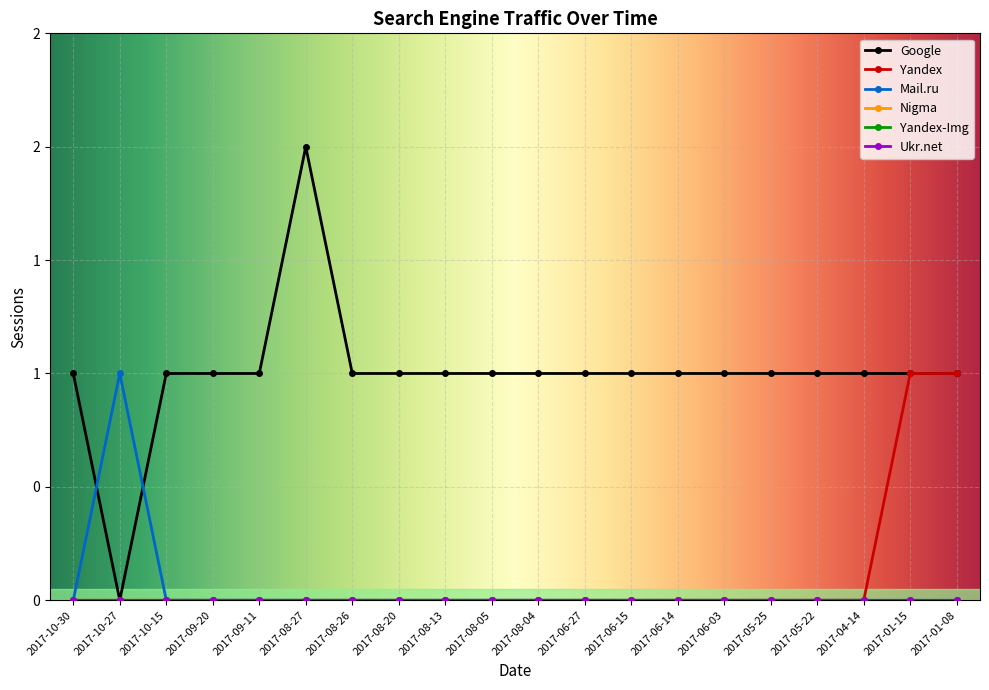

What is the difference between the highest and lowest values at 2017-08-13?

1